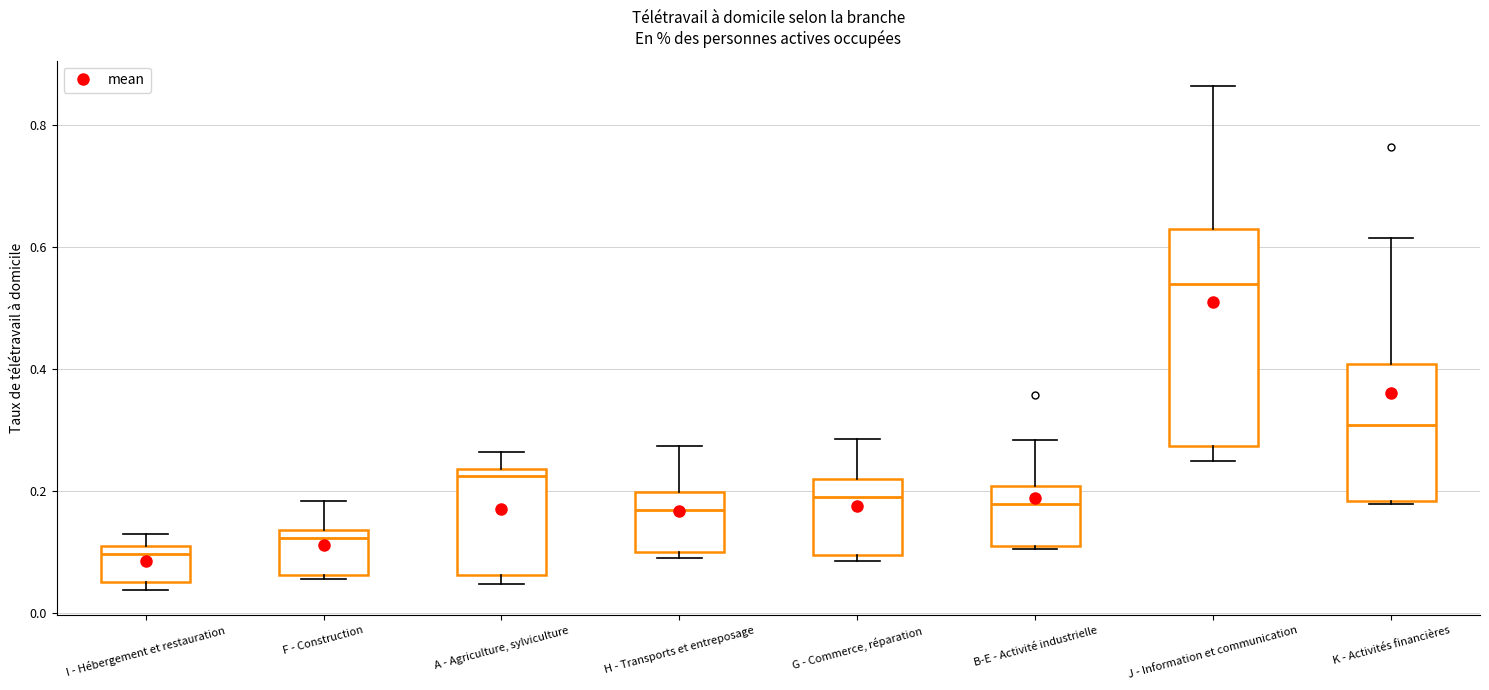

Where is the upper edge of the box for A - Agriculture, sylviculture on the y-axis? The values are not printed on the chart, so give them approximately, as read against the axis.

0.24